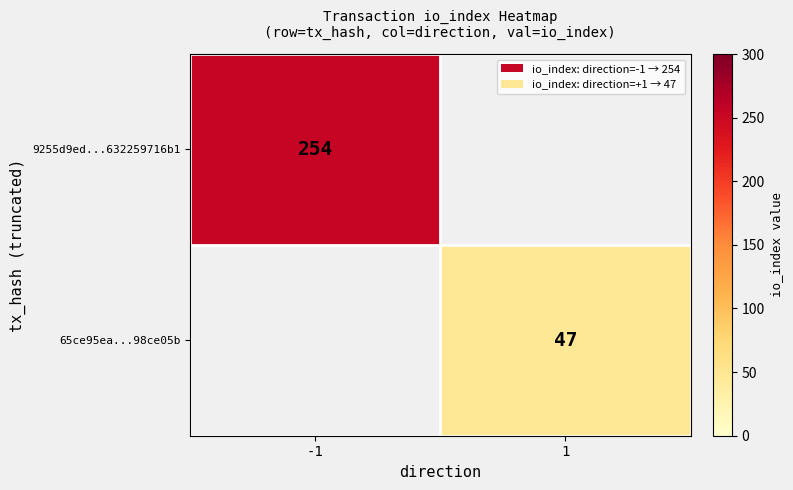

The 65ce95ea...98ce05b series shows 63 at 1. True or false?

False